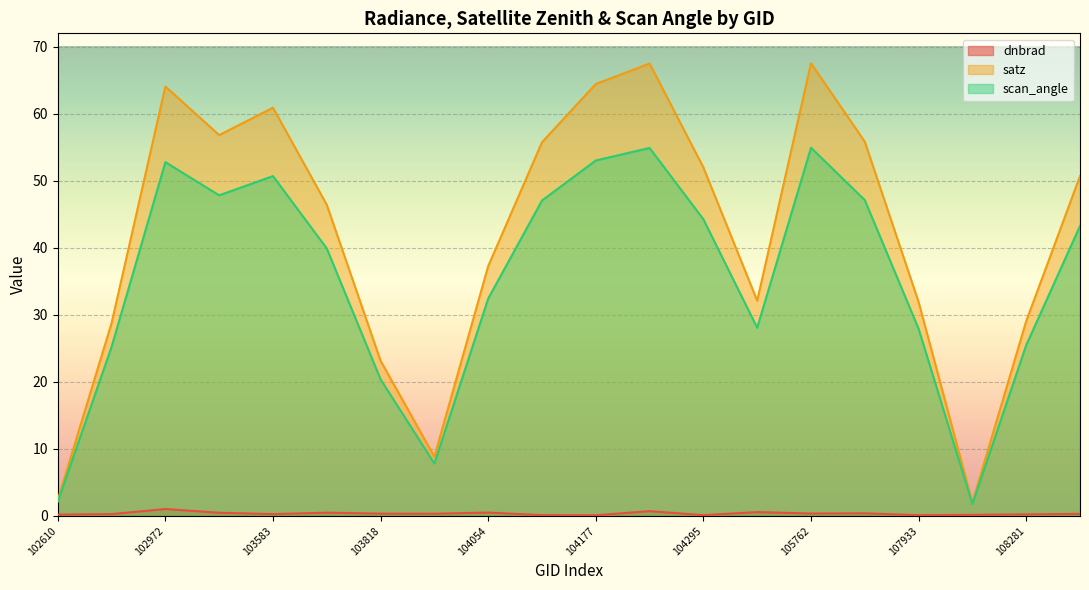

How many lines are shown in the chart?

3